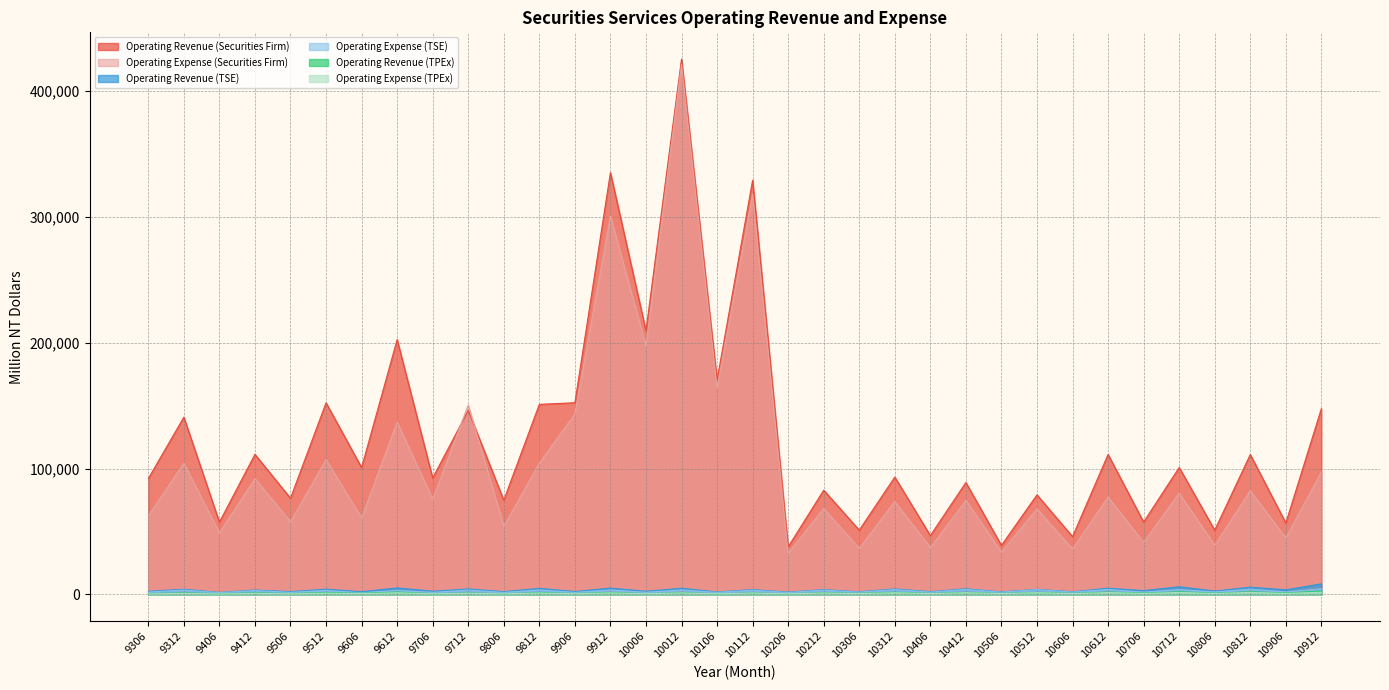

Where is the first local maximum for Operating Expense (Securities Firm)?

9312